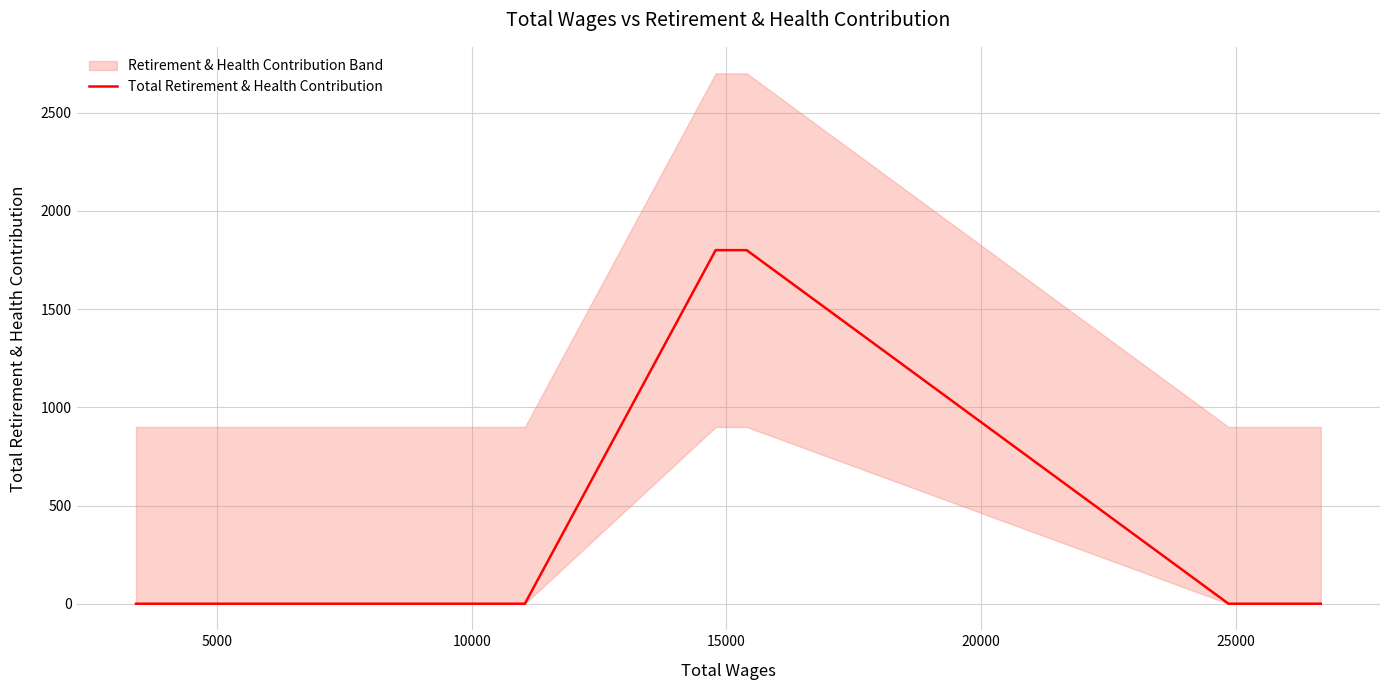

What is the highest value of the Total Retirement & Health Contribution series?

1800